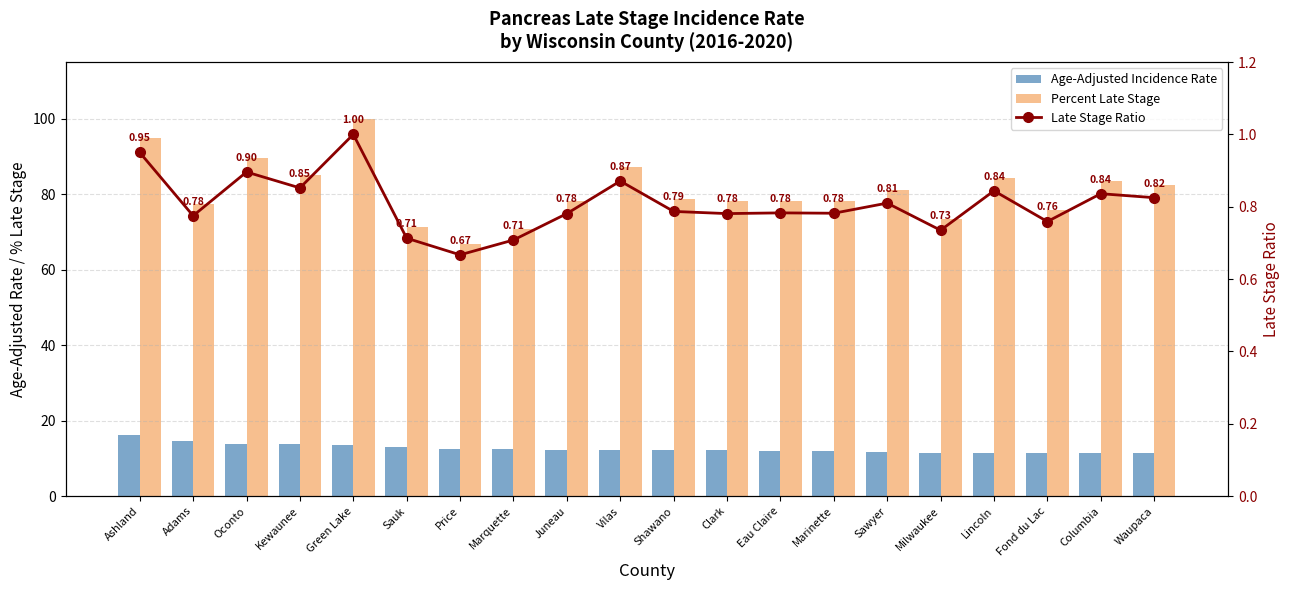

What is the value of the Percent Late Stage bar at the 2nd from the left?

77.5